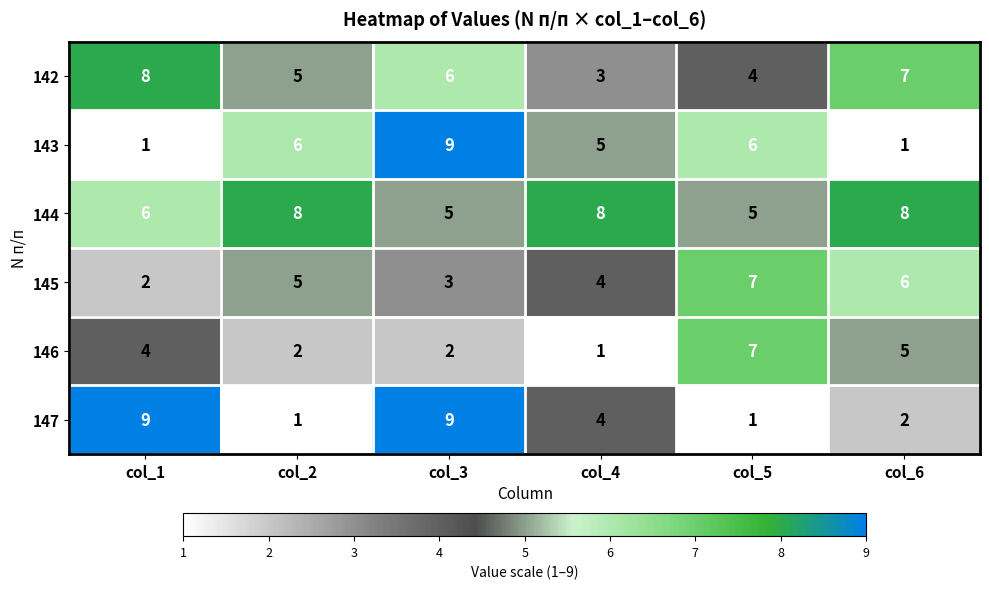

The 143 series shows 2 at col_1. True or false?

False